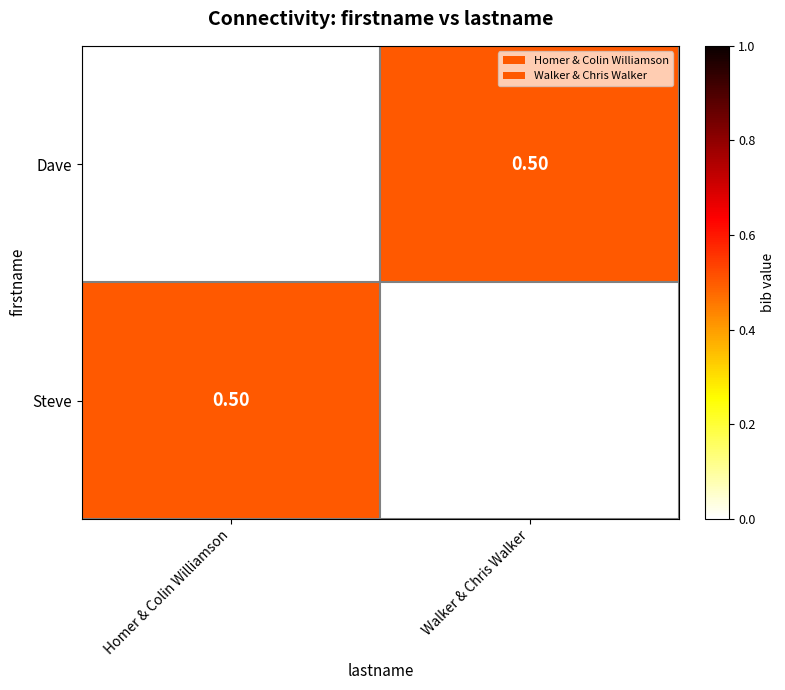

What is the difference between the maximum and minimum values in the Steve series?

0.5